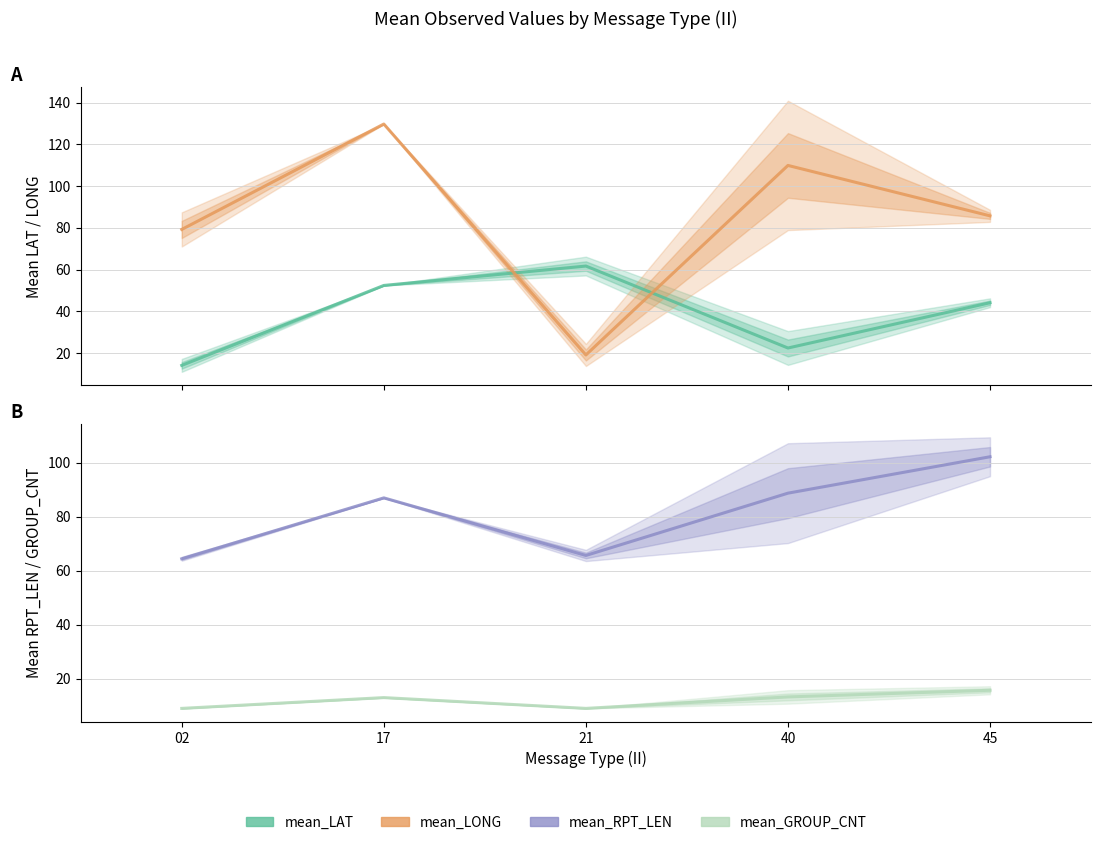

What is the difference between the maximum and minimum values in the mean_GROUP_CNT series?

6.7